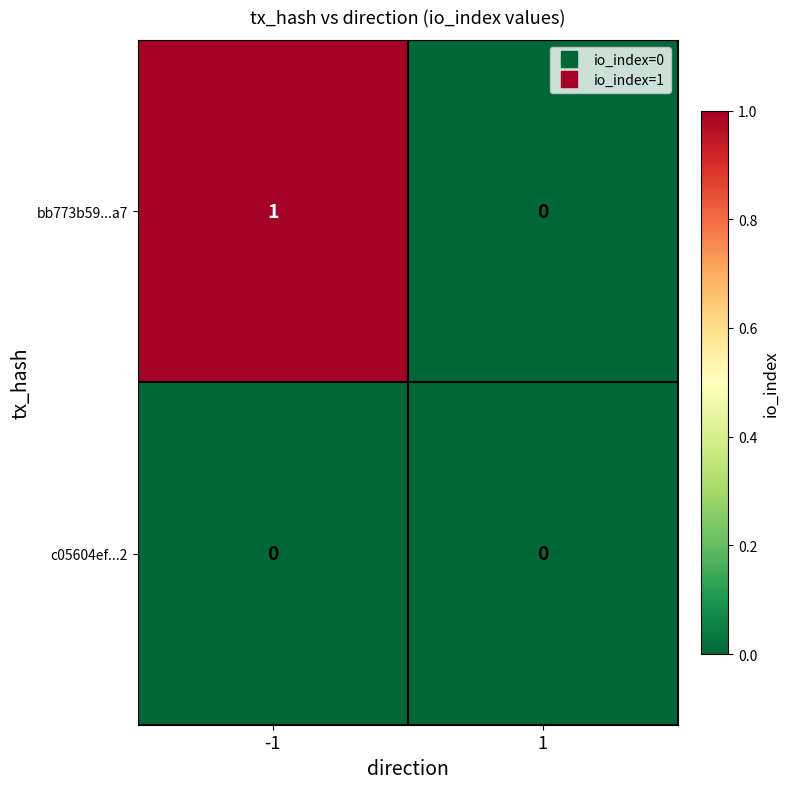

List the series in order of their peak value, highest first.

bb773b59...a7, c05604ef...2